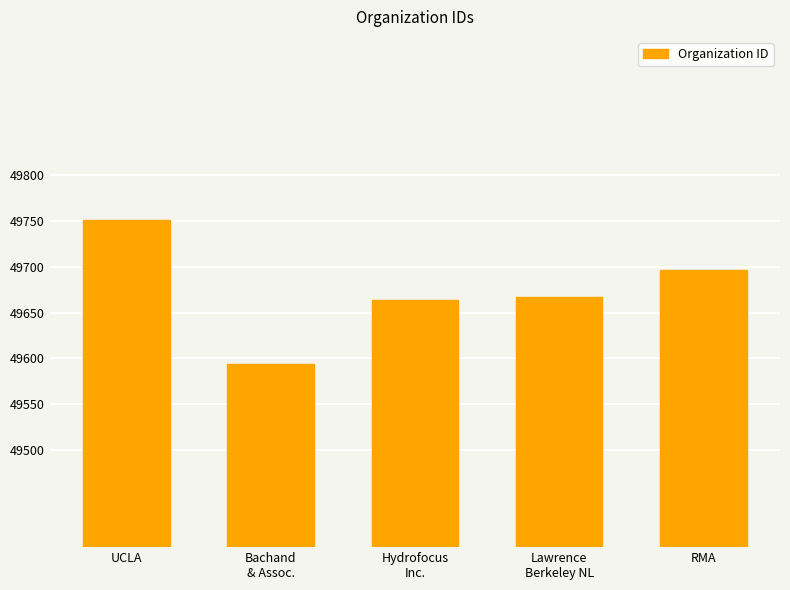

True or false: the data shows 80441 at RMA.

False